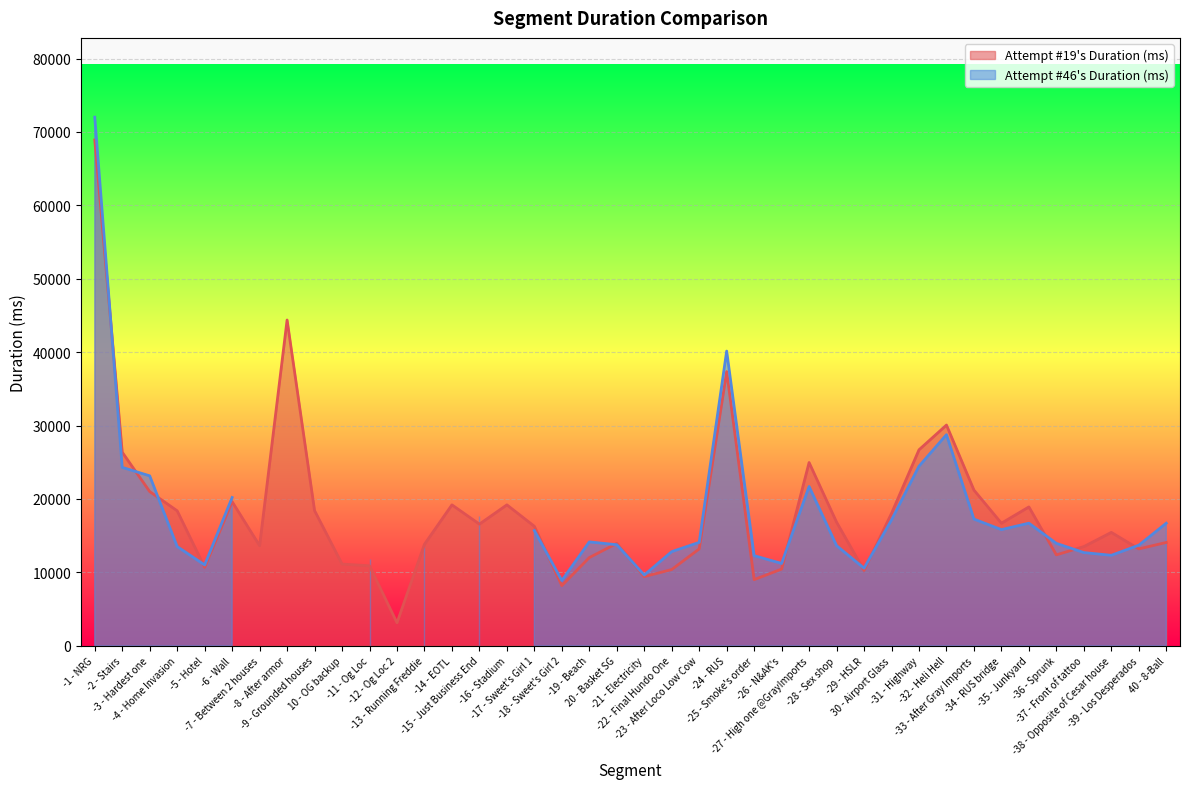

Reading right to left, transcribe all the data shown in this chart.

40 - 8-Ball=14065	-39 - Los Desperados=13189	-38 - Opposite of Cesar house=15437	-37 - Front of tattoo=13501	-36 - Sprunk=12375	-35 - Junkyard=18907	-34 - RUS bridge=16687	-33 - After Gray Imports=21201	-32 - Heli Hell=30064	-31 - Highway=26690	30 - Airport Glass=18030	-29 - HSLR=10250	-28 - Sex shop=16829	-27 - High one @GrayImports=24955	-26 - N&AK's=10439	-25 - Smoke's order=8998	-24 - RUS=37349	-23 - After Loco Low Cow=13185	-22 - Final Hundo One=10376	-21 - Electricity=9407	20 - Basket SG=13937	-19 - Beach=12001	-18 - Sweet's Girl 2=8186	-17 - Sweet's Girl 1=16267	-16 - Stadium=19188	-15 - Just Business End=16562	-14 - EOTL=19188	-13 - Running Freddie=13814	-12 - Og Loc 2=3123	-11 - Og Loc=10878	10 - OG backup=11123	-9 - Grounded houses=18407	-8 - After armor=44379	-7 - Between 2 houses=13624	-6 - Wall=19627	-5 - Hotel=10672	-4 - Home Invasion=18375	-3 - Hardest one=20998	-2 - Stairs=26362	-1 - NRG=68912